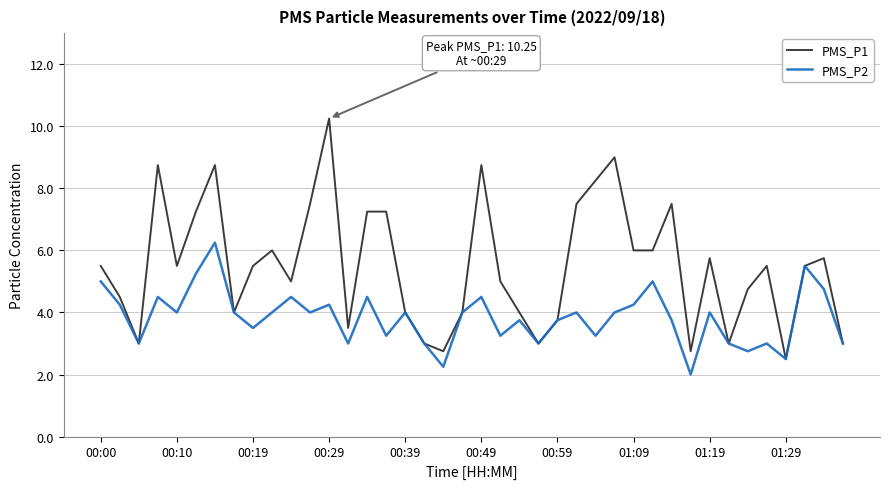

What is the lowest value of the PMS_P2 series?

2.0